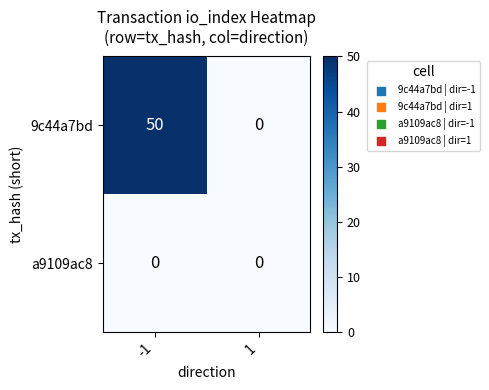

The a9109ac8 series shows 0 at -1. True or false?

True